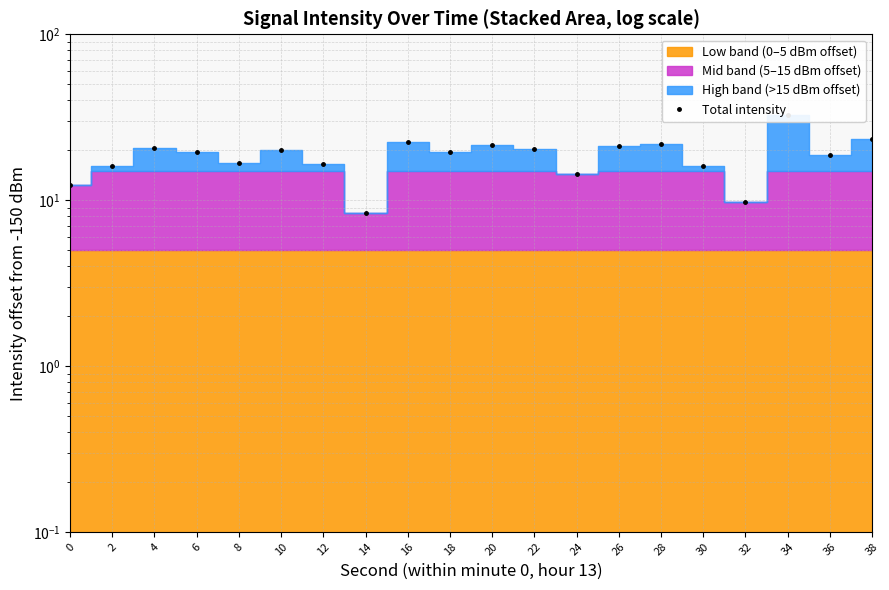

Does the chart have visible grid lines?

Yes